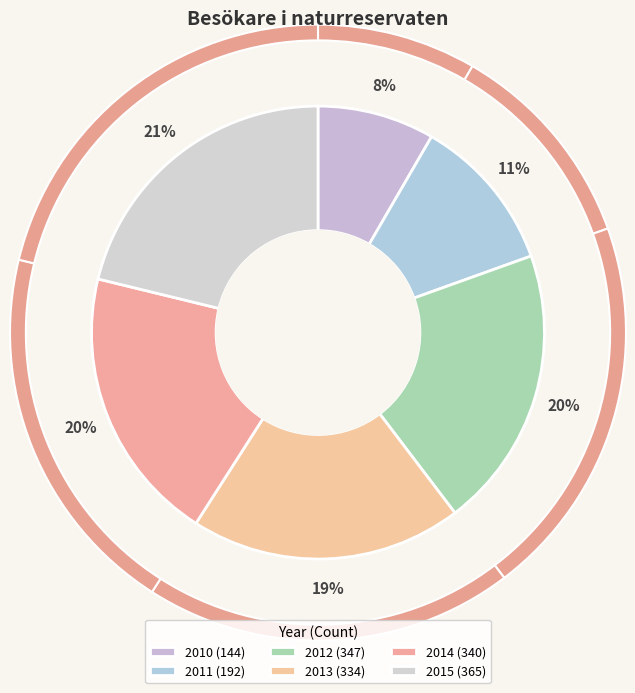

What is the change in value from 2011 to 2013?

+142